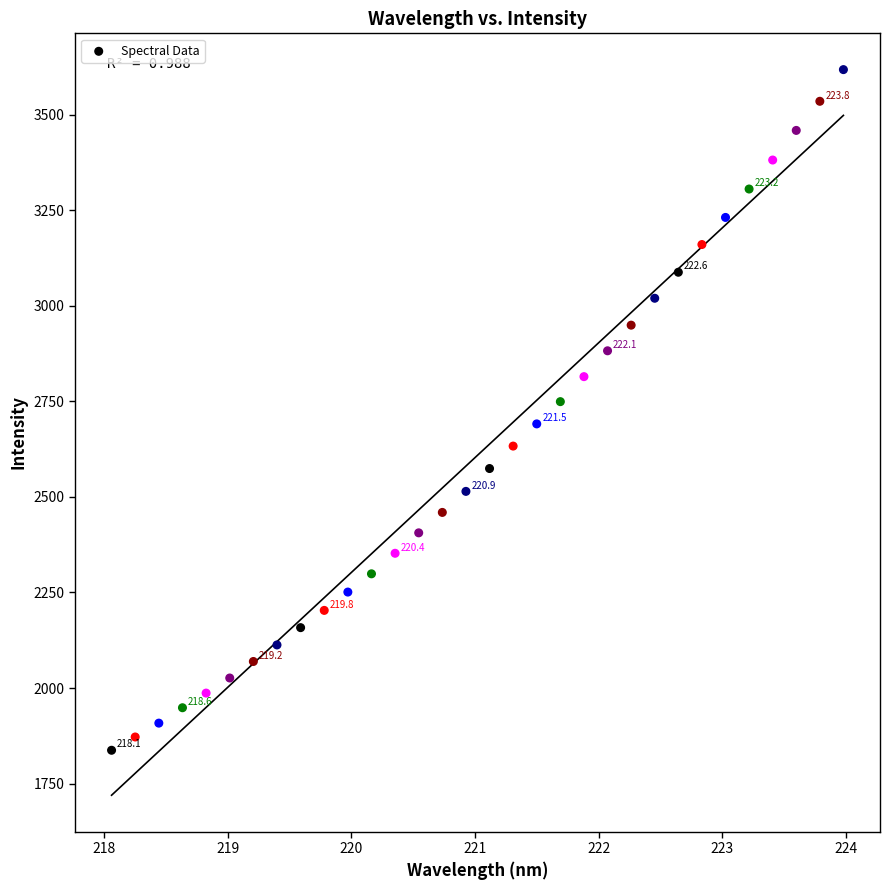

What is the range of X values (max minus min)?

5.9